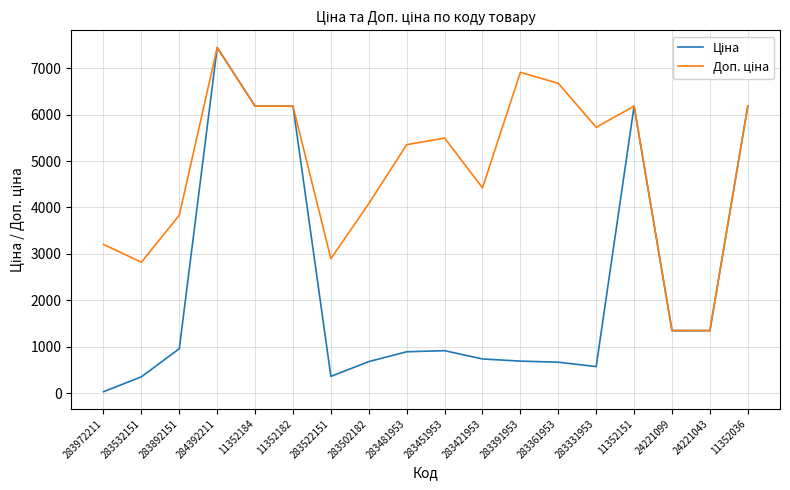

What is the total value across all series at 284392211?

14889.2